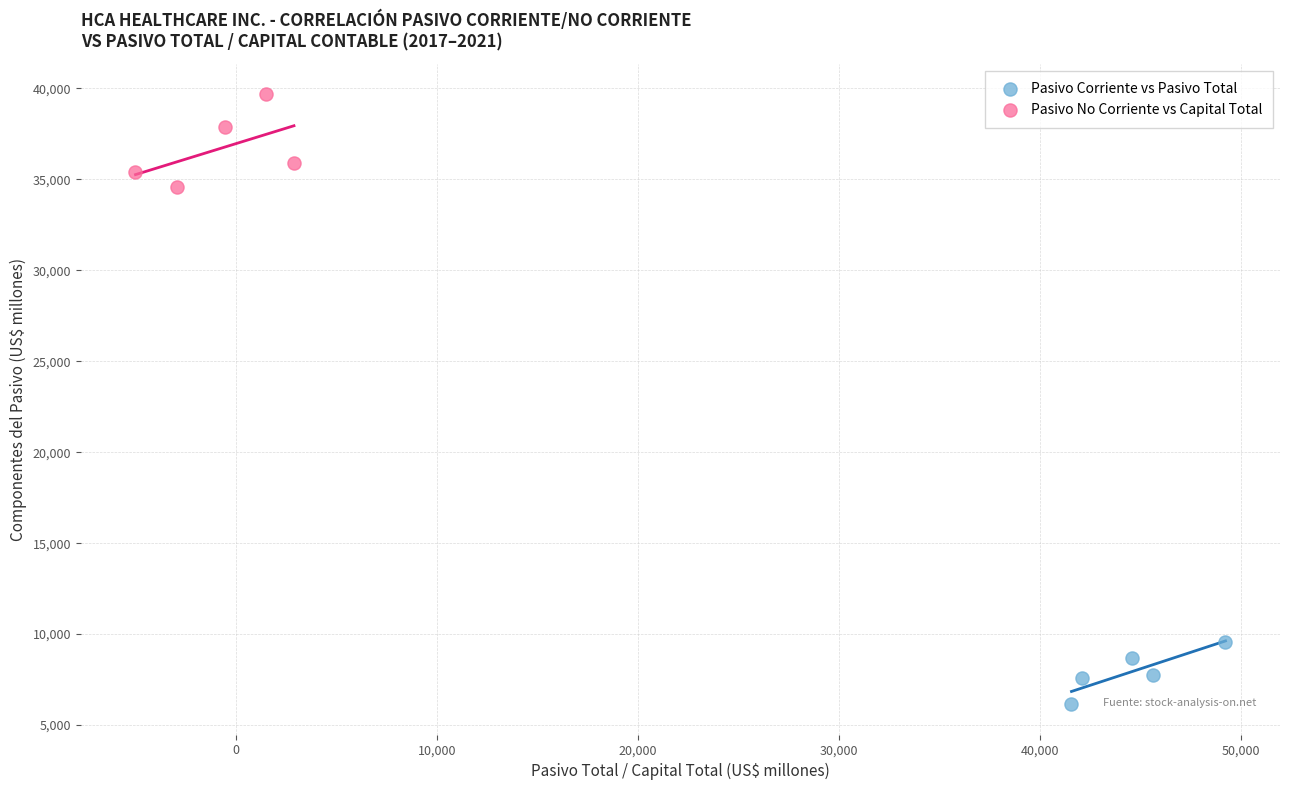

Which series contains the highest Y value?

Pasivo No Corriente vs Capital Total